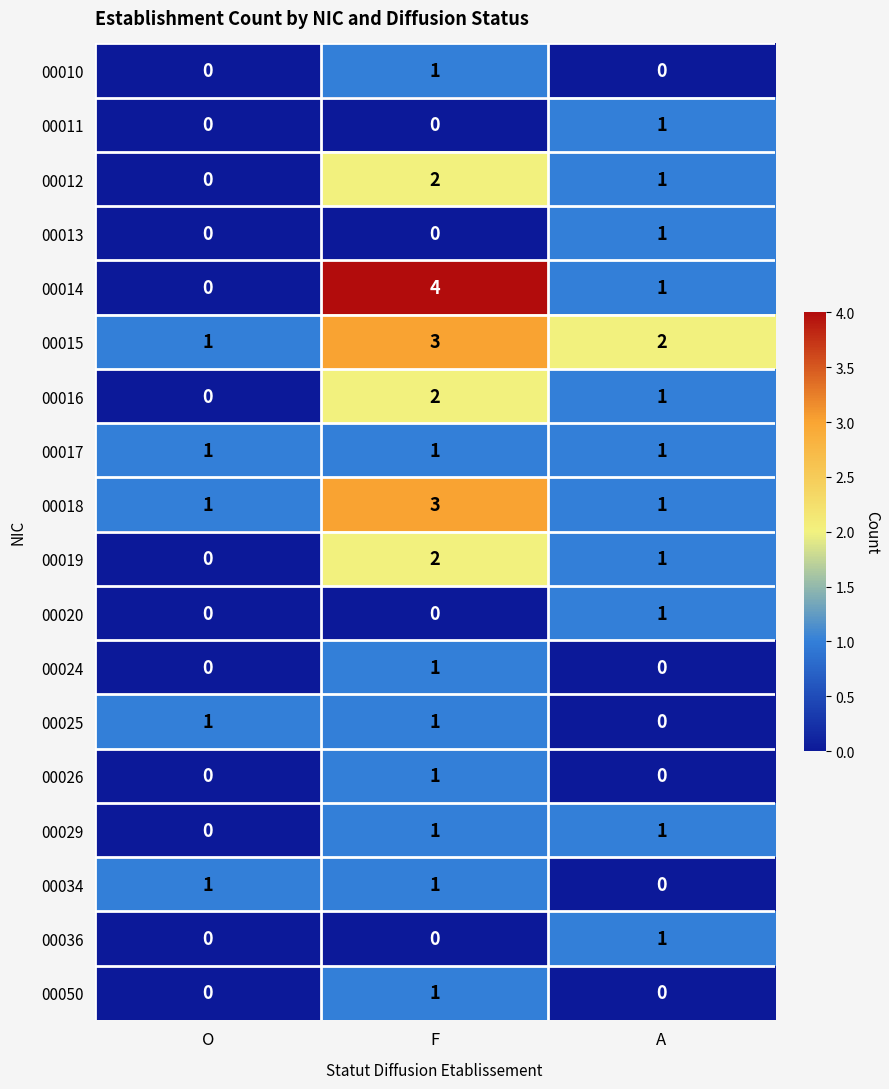

What is the total value across all series at F?

24